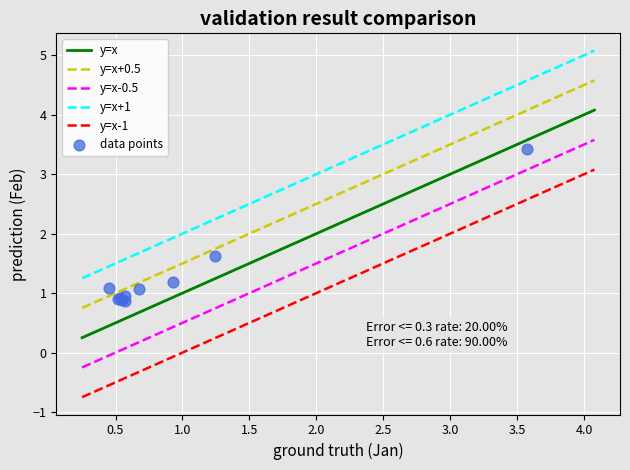

What Y value in the scatter plot is closest to 2?

1.6